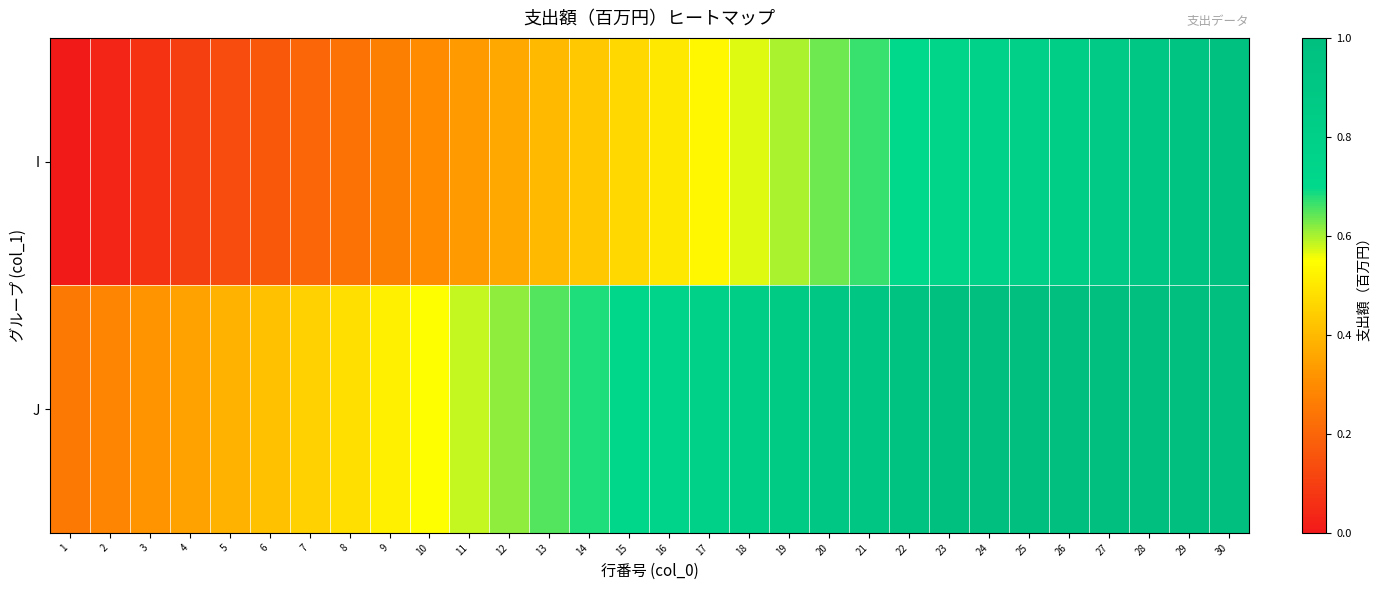

What is the spread (max minus min) of values at 11?

0.2